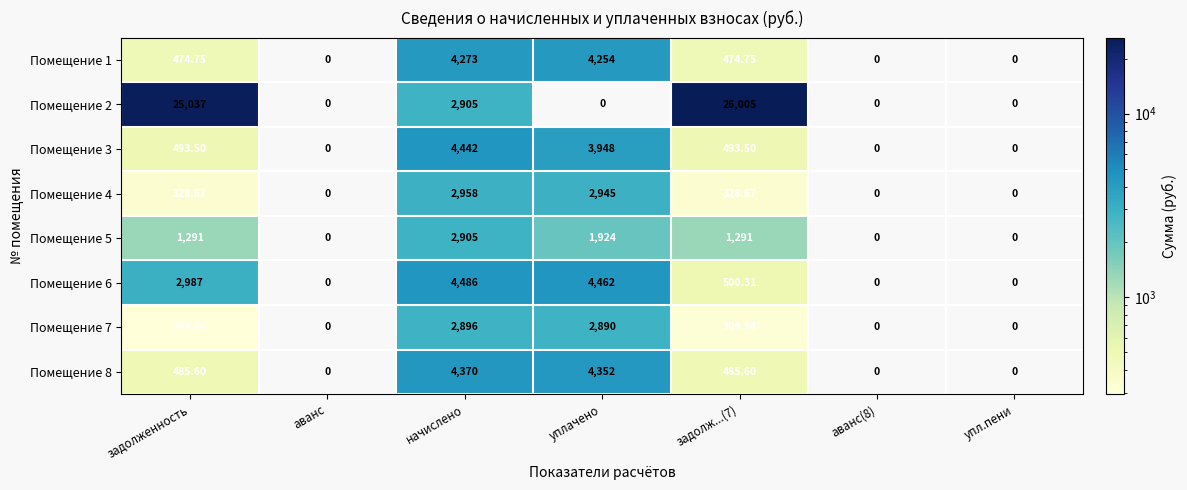

Which category has the highest value in the Помещение 4 series?

начислено